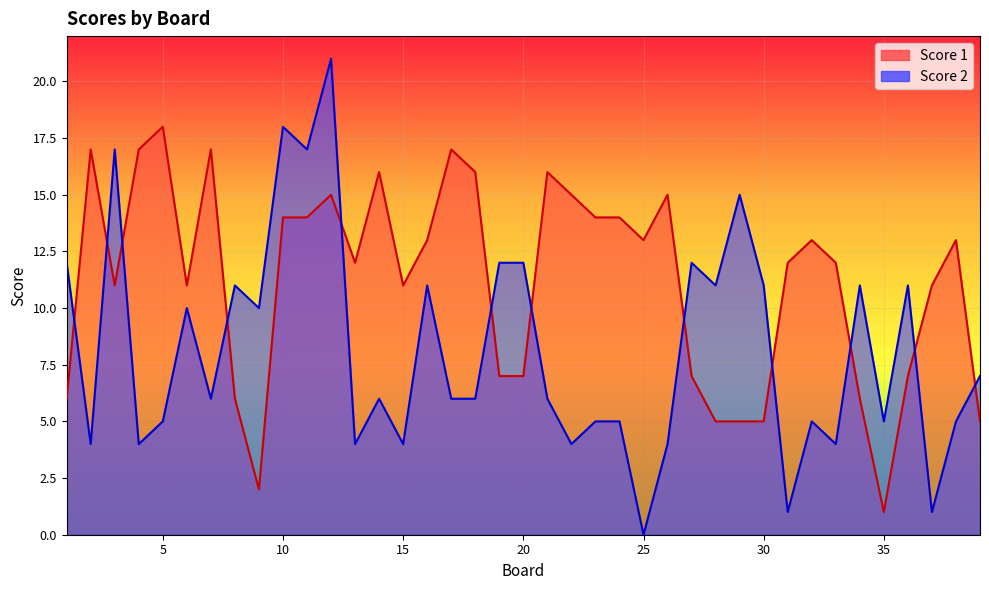

List the labels in order of Score 1 value, largest first.

5, 2, 4, 7, 17, 14, 18, 21, 12, 22, 26, 10, 11, 23, 24, 16, 25, 32, 38, 13, 31, 33, 3, 6, 15, 37, 19, 20, 27, 36, 1, 8, 34, 28, 29, 30, 39, 9, 35